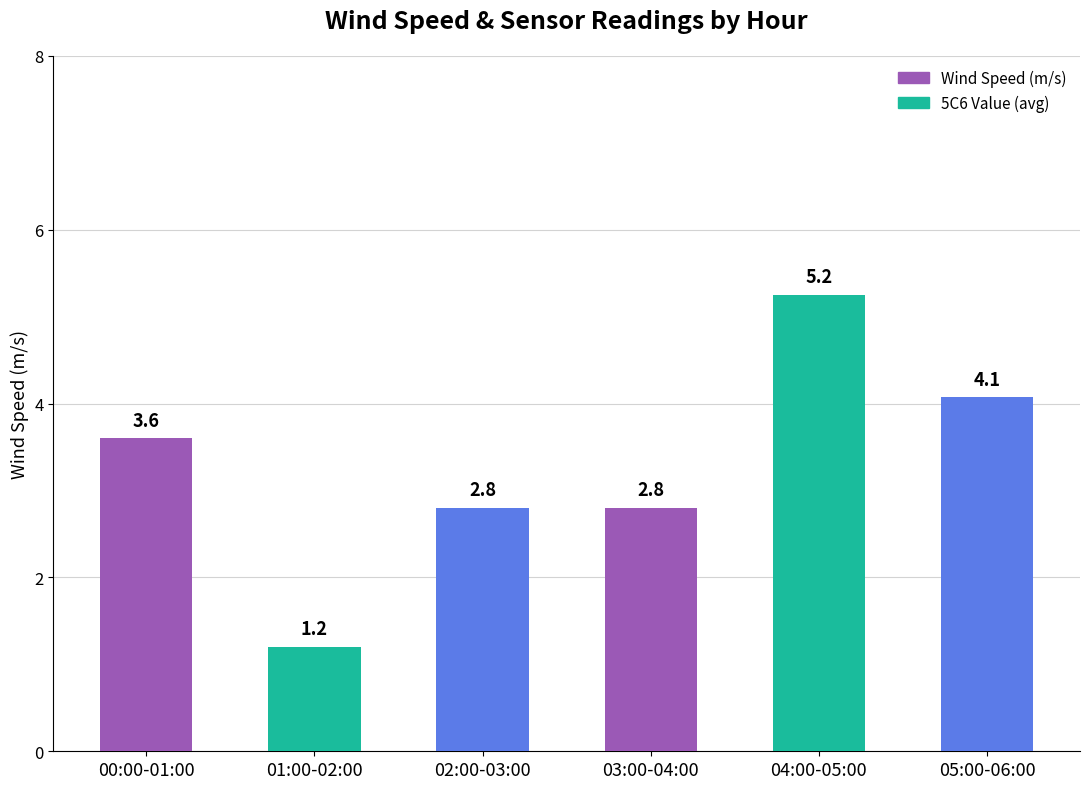

Are the bars horizontal?

No